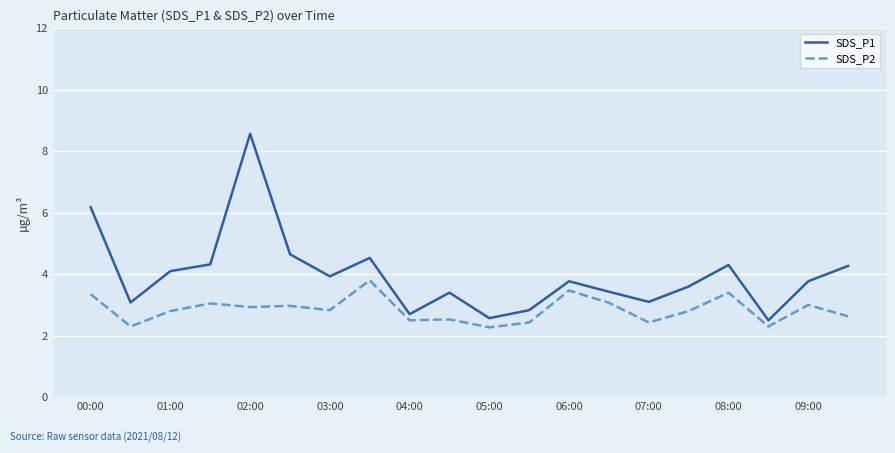

What is the greatest value displayed?

8.6